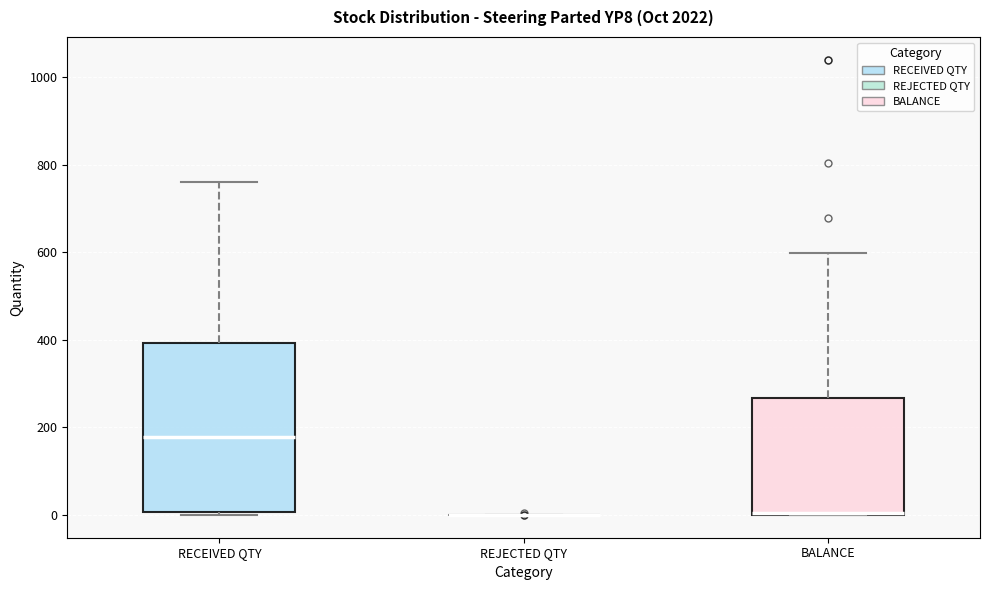

Reading left to right, read every box against the y-axis: the position of its median line, the range the box covers, and the ends of its whiskers. The values are not printed on the chart, so give them approximately, as read against the axis.

RECEIVED QTY: median 180, box 0 to 400, whiskers 0 (just below the box's lower edge) to 760
REJECTED QTY: box collapsed to a line at 0, whiskers 0 to 0
BALANCE: median 0 (drawn on the box's lower edge), box 0 to 260, whiskers 0 to 600